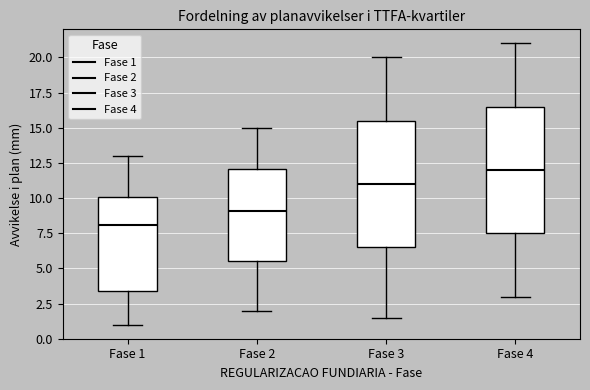

Reading left to right, read every box against the y-axis: the position of its median line, the range the box covers, and the ends of its whiskers. The values are not printed on the chart, so give them approximately, as read against the axis.

Fase 1: median 8.0, box 3.5 to 10.0, whiskers 1.0 to 13.0
Fase 2: median 9.0, box 5.5 to 12.0, whiskers 2.0 to 15.0
Fase 3: median 11.0, box 6.5 to 15.5, whiskers 1.5 to 20.0
Fase 4: median 12.0, box 7.5 to 16.5, whiskers 3.0 to 21.0